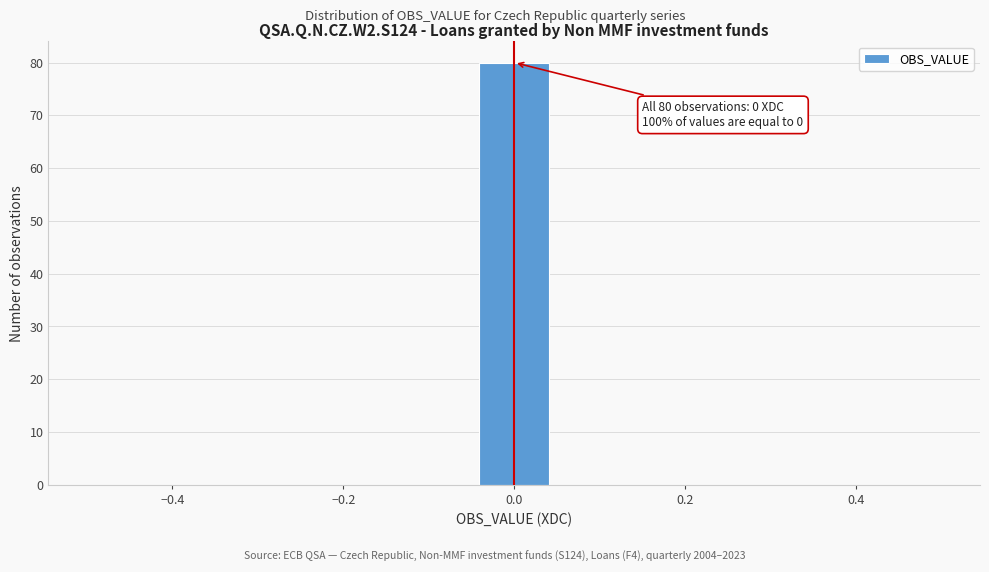

Which range on the x-axis has the tallest bar?

-0.04 to 0.04